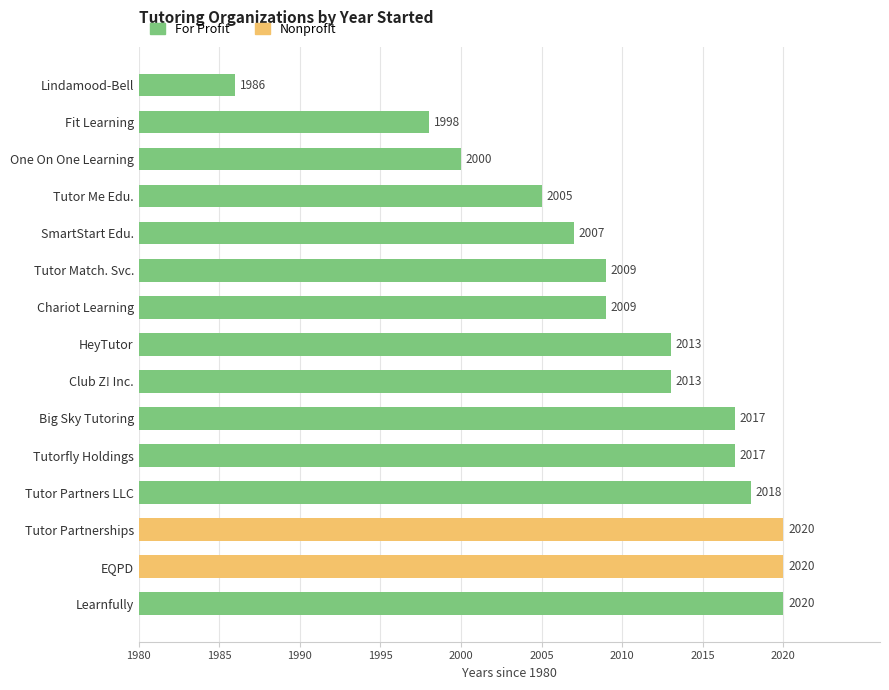

What is the average value?

2010